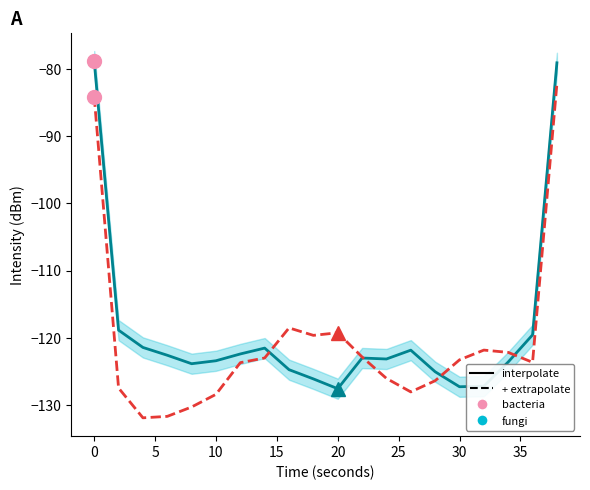

True or false: interpolate has more than 2 points higher than both neighbors.

True